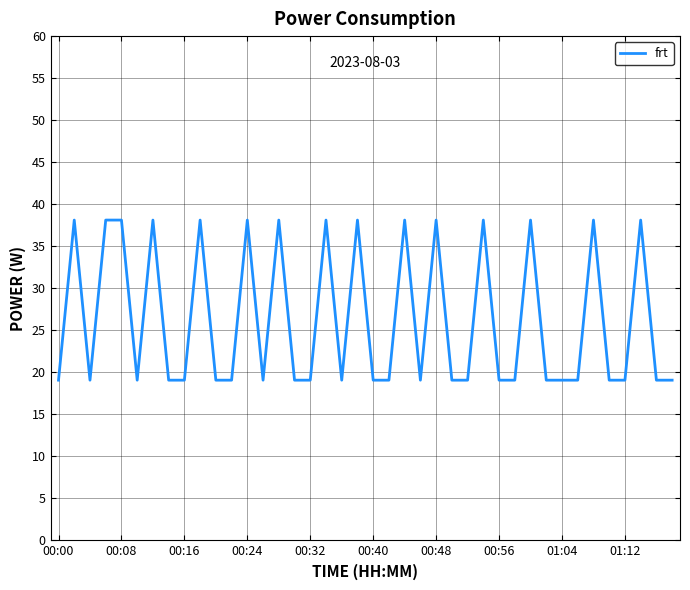

Does the chart display data point markers on the line(s)?

No